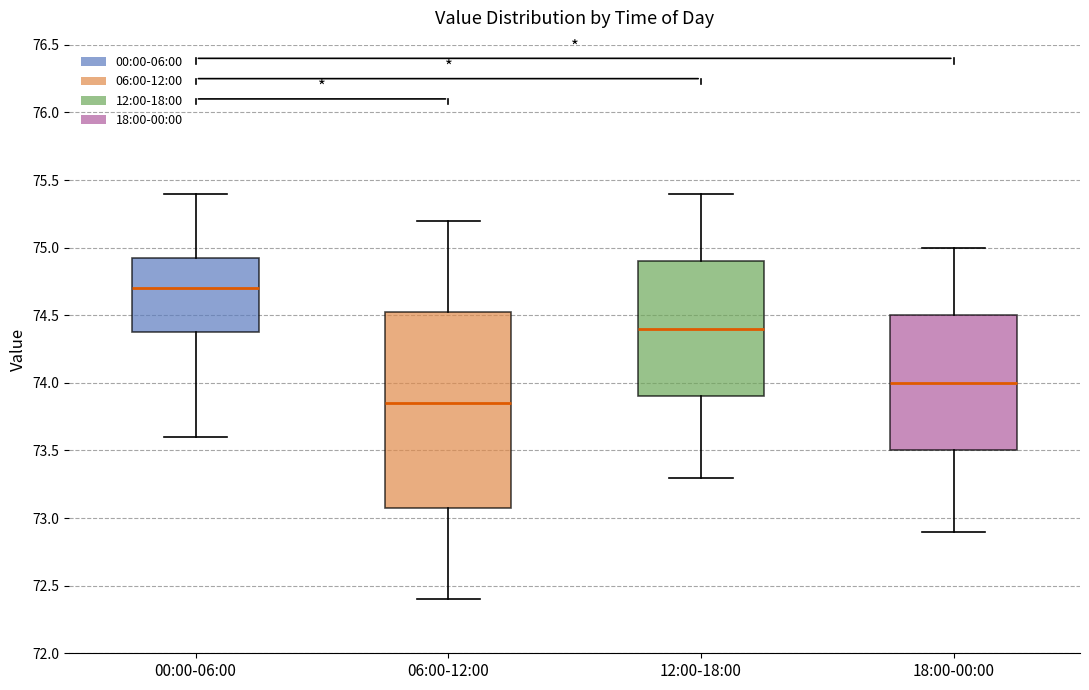

Reading left to right, transcribe this box plot: for each box, give where its median line is, the range the box spans, and where its two whiskers end, as read against the y-axis. The values are not printed on the chart, so give them approximately, as read against the axis.

00:00-06:00: median 74.70, box 74.40 to 74.95, whiskers 73.60 to 75.40
06:00-12:00: median 73.85, box 73.10 to 74.55, whiskers 72.40 to 75.20
12:00-18:00: median 74.40, box 73.90 to 74.90, whiskers 73.30 to 75.40
18:00-00:00: median 74.00, box 73.50 to 74.50, whiskers 72.90 to 75.00